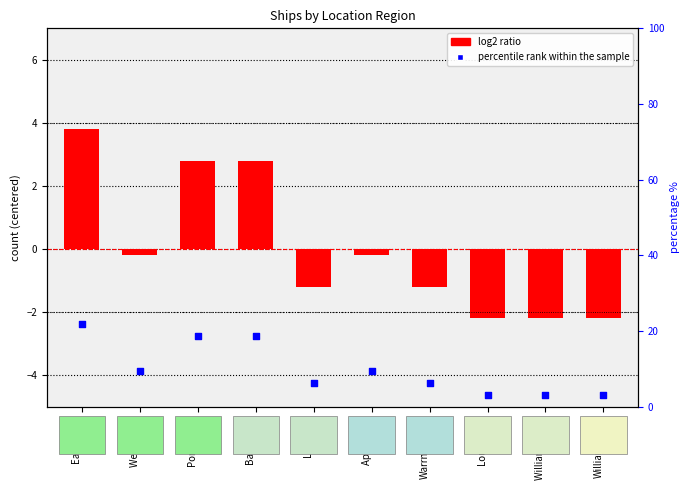

Is the value of percentile rank within the sample at Warrnambool greater than the value of log2 ratio at East Coast?

Yes